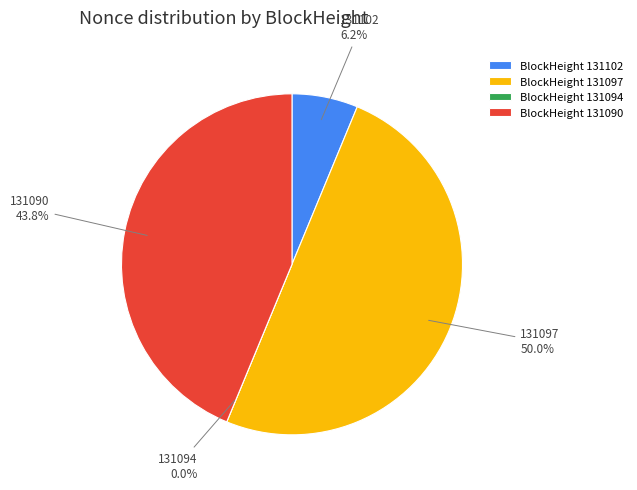

Does any single category account for the majority?

No